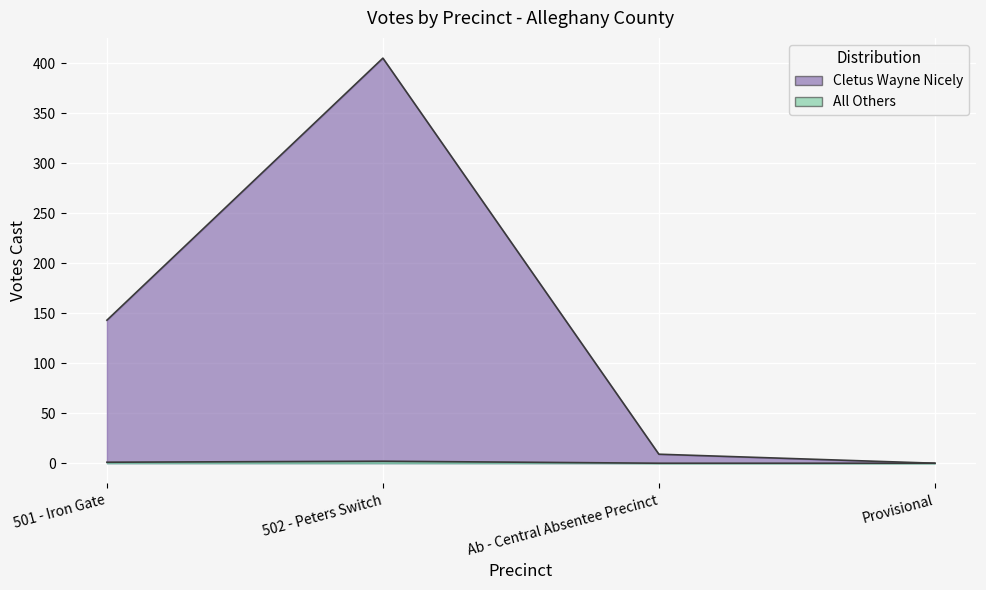

True or false: All Others and Cletus Wayne Nicely intersect in this chart.

False